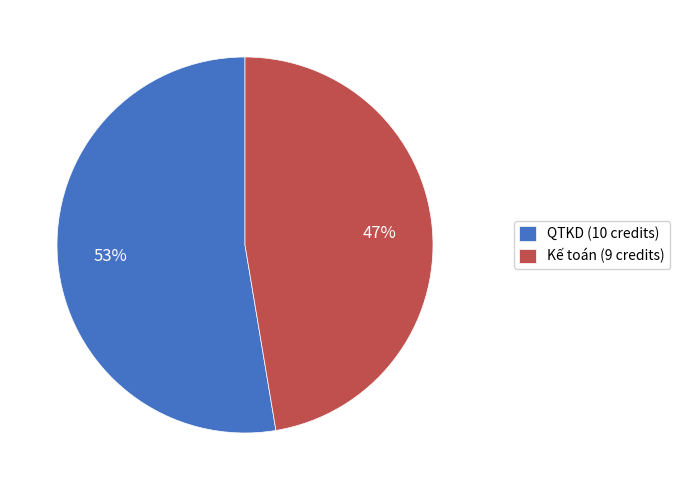

Which slice is the smallest?

Kế toán (9 credits)